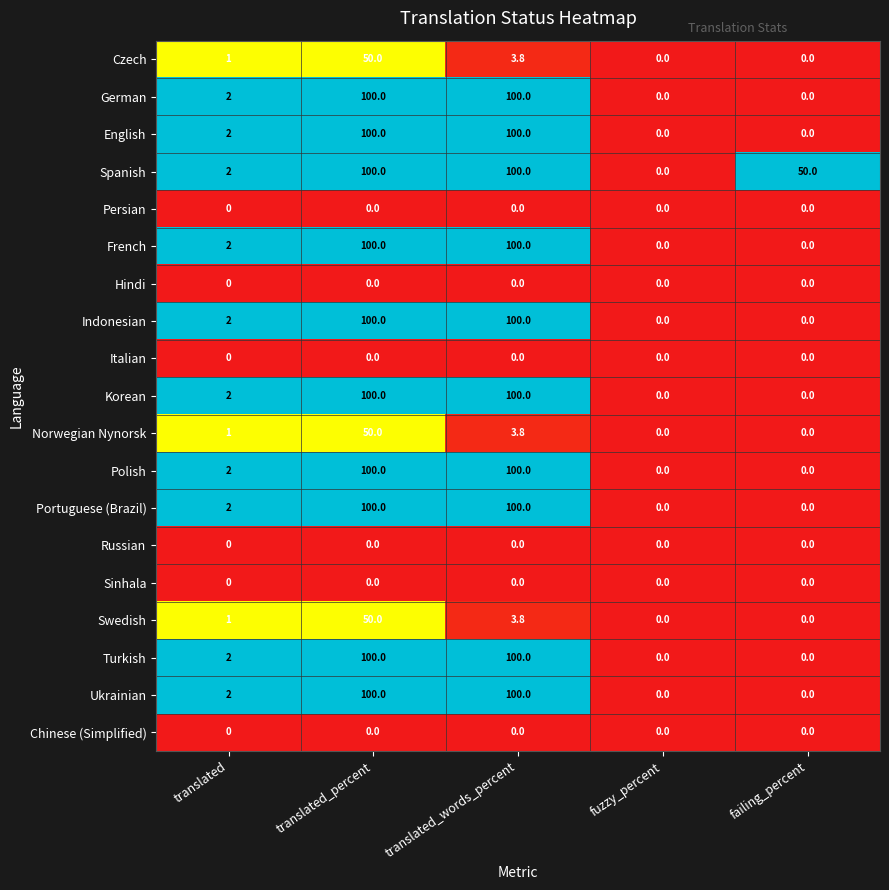

What is the difference between the Portuguese (Brazil) values at translated_percent and translated?

98.0